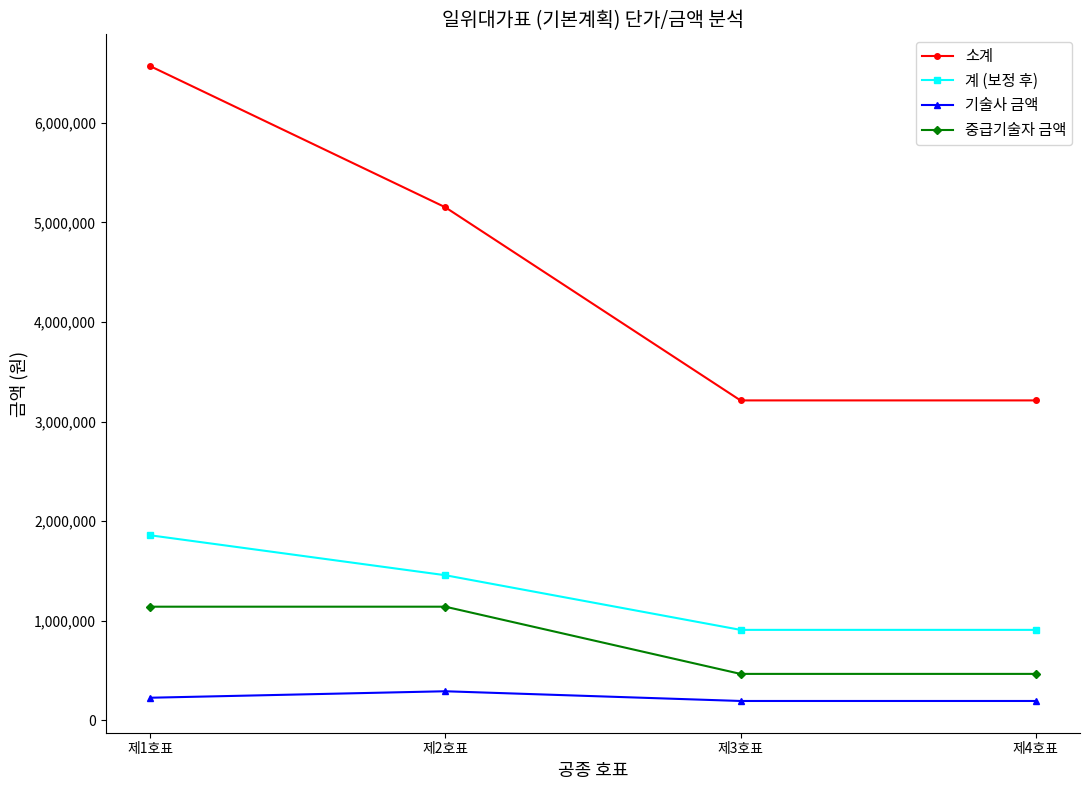

Is it true that 소계 equals 6570284 at 제1호표?

True